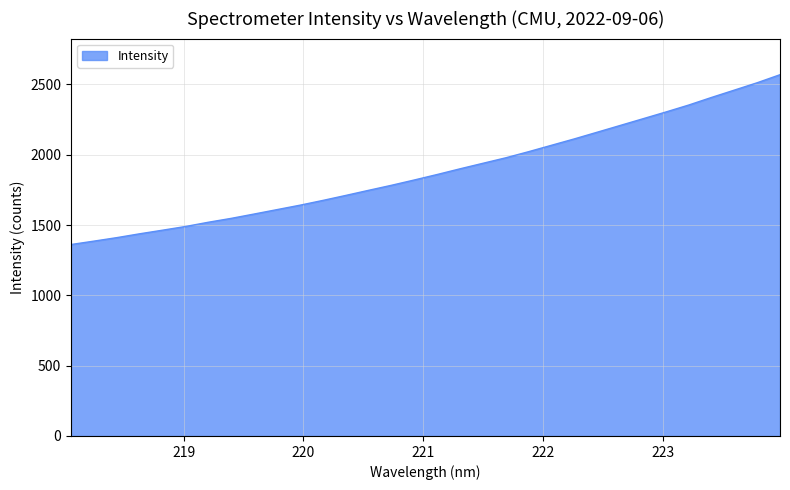

What is the minimum value shown in the chart?

1361.8